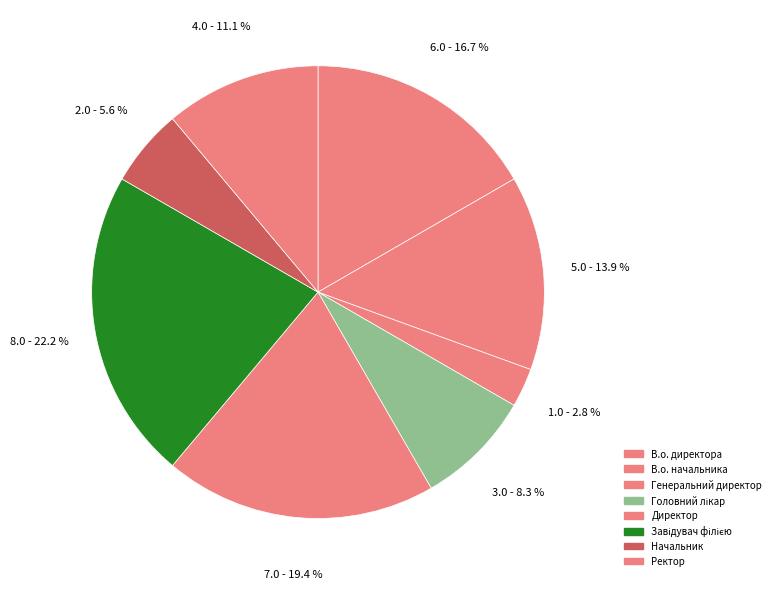

How many segments does this pie chart have?

8